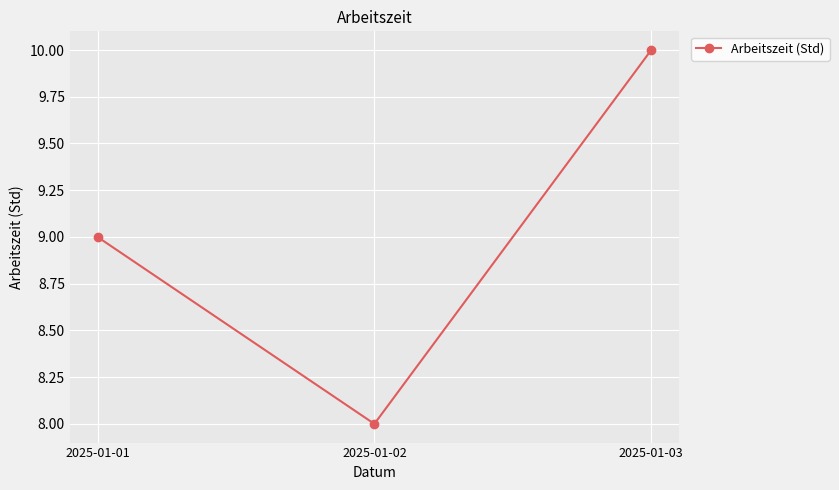

What is the smallest value displayed?

8